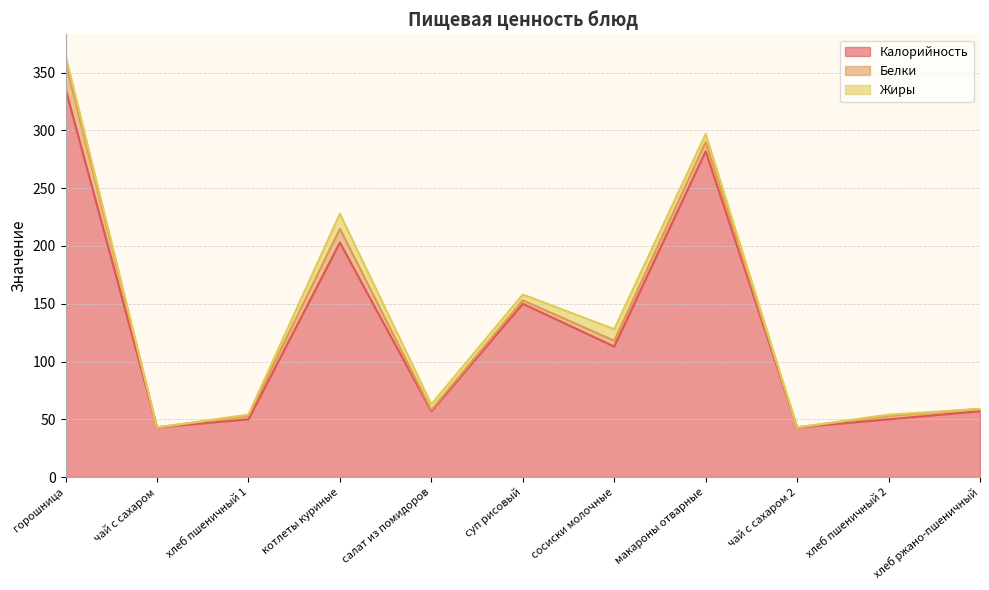

Where is Калорийность nearest to the value 189?

котлеты куриные